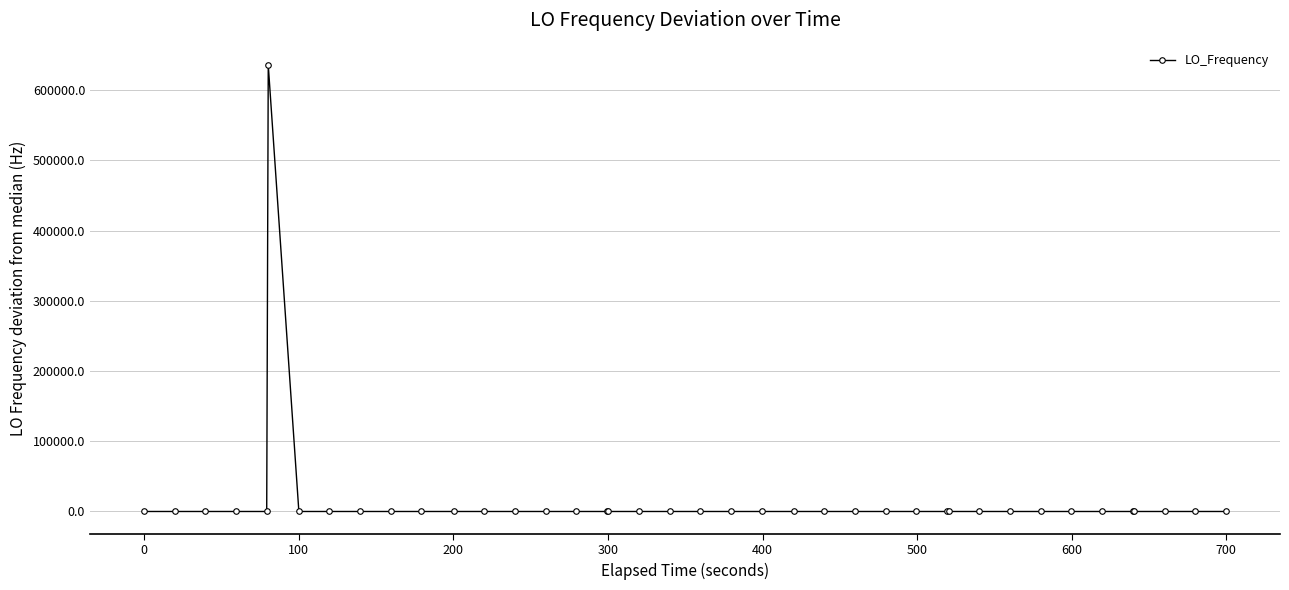

What is the difference between the maximum and minimum values?

635709.4